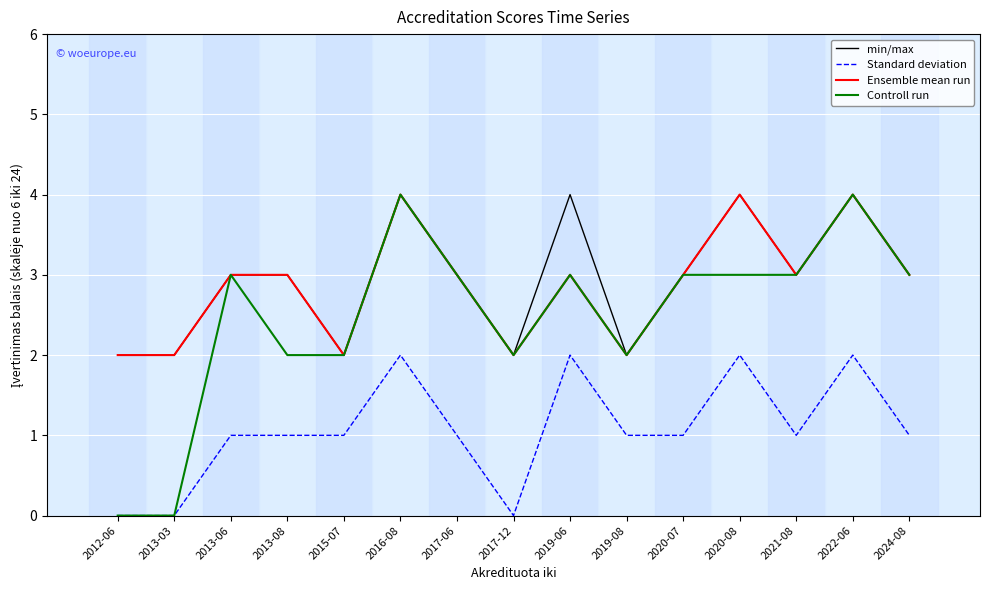

What is the maximum value for Ensemble mean run?

4